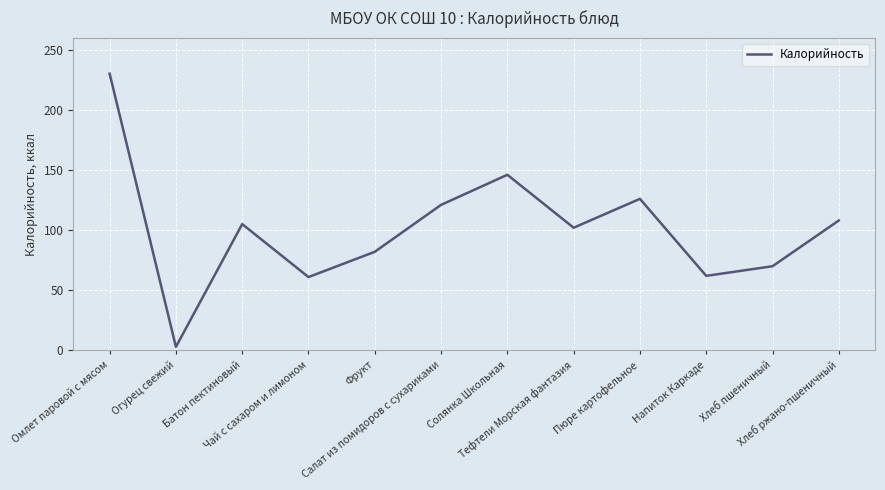

What is the difference between the values at Огурец свежий and Солянка Школьная?

143